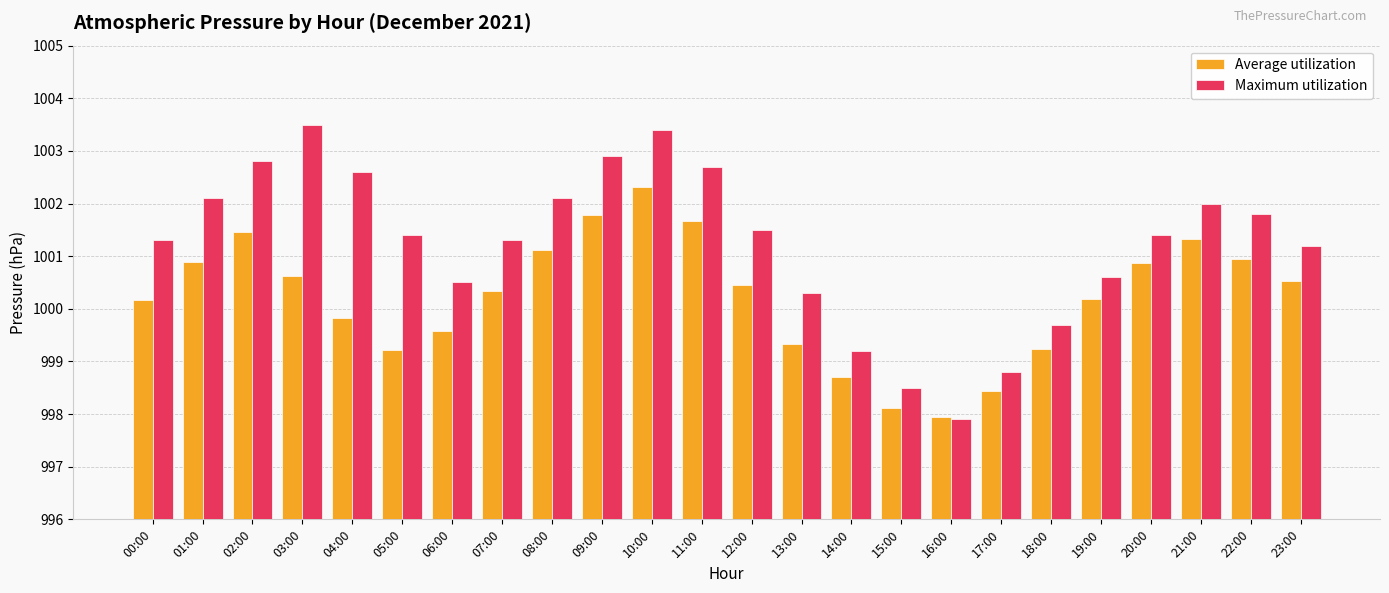

Which series changed the most between 07:00 and 11:00?

Maximum utilization